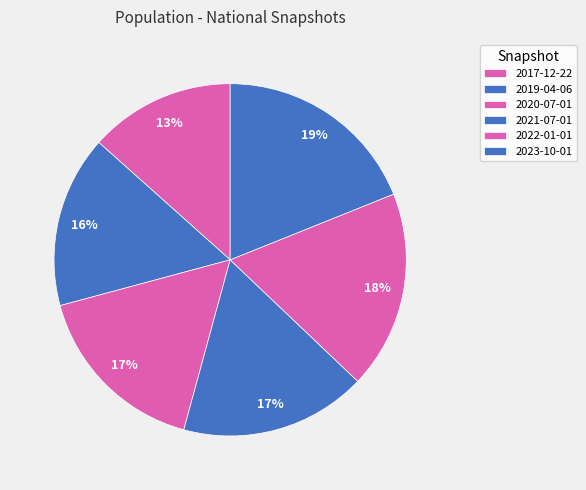

Does 2023-10-01 account for over 50% of the chart?

No